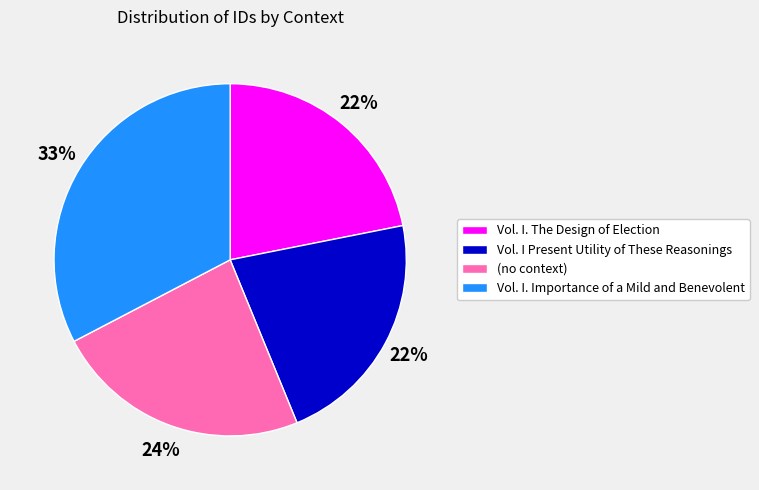

Does any single category account for the majority?

No